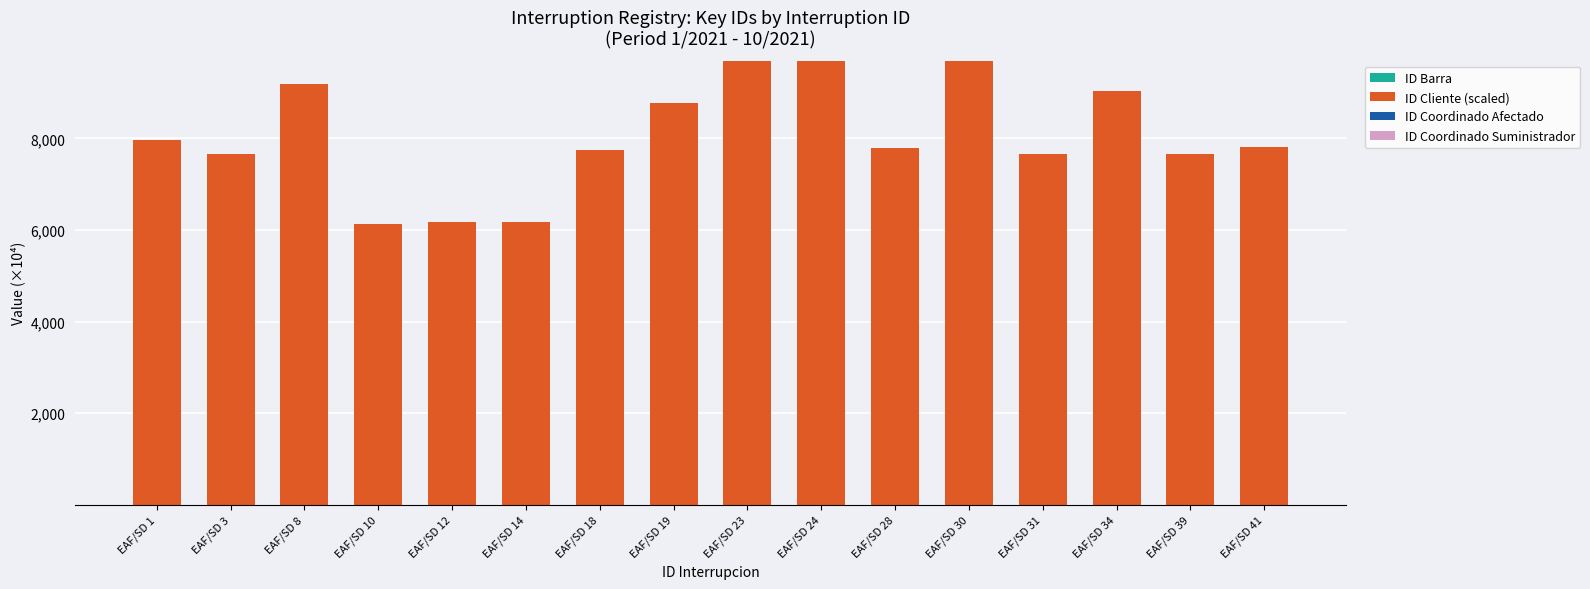

Which series changed the most between EAF/SD 3 and EAF/SD 34?

ID Cliente (scaled)